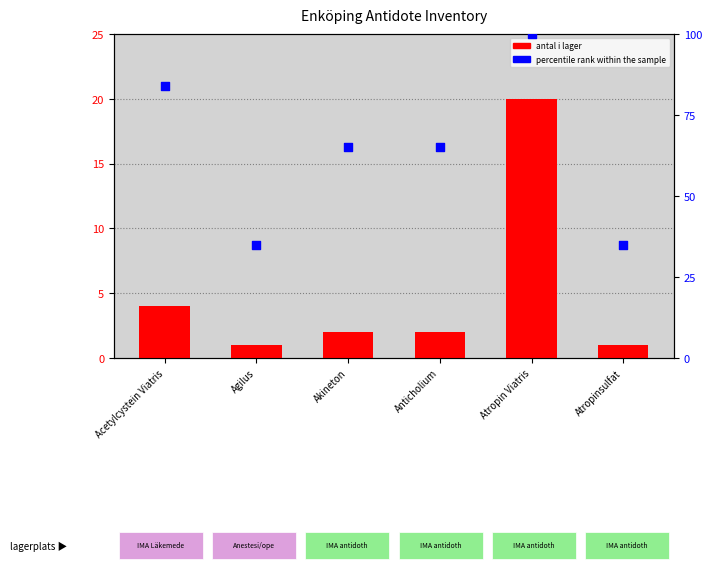

Which series has the largest total across all categories?

percentile rank within the sample